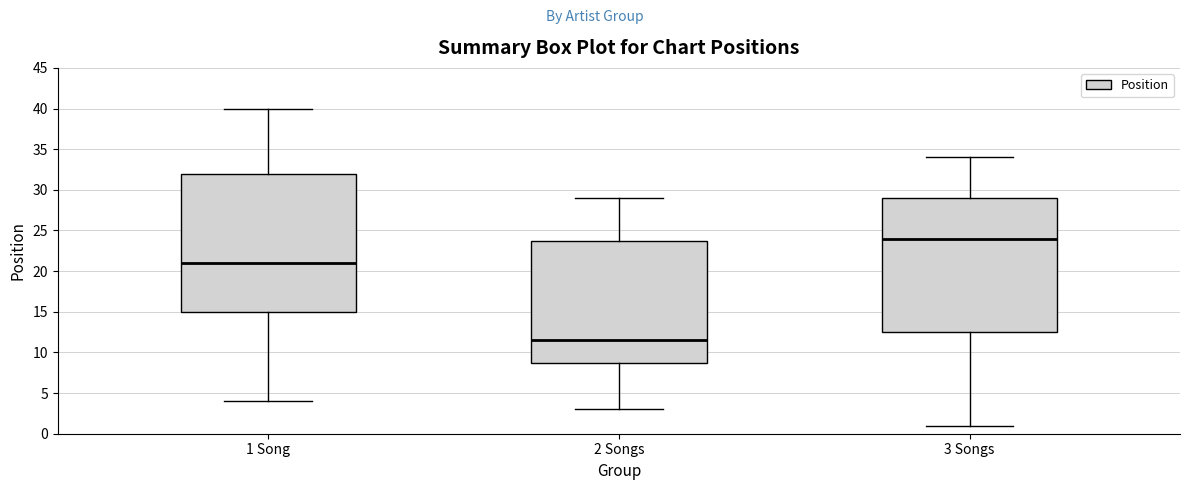

Which box is the tallest, from its lower edge to its upper edge?

1 Song